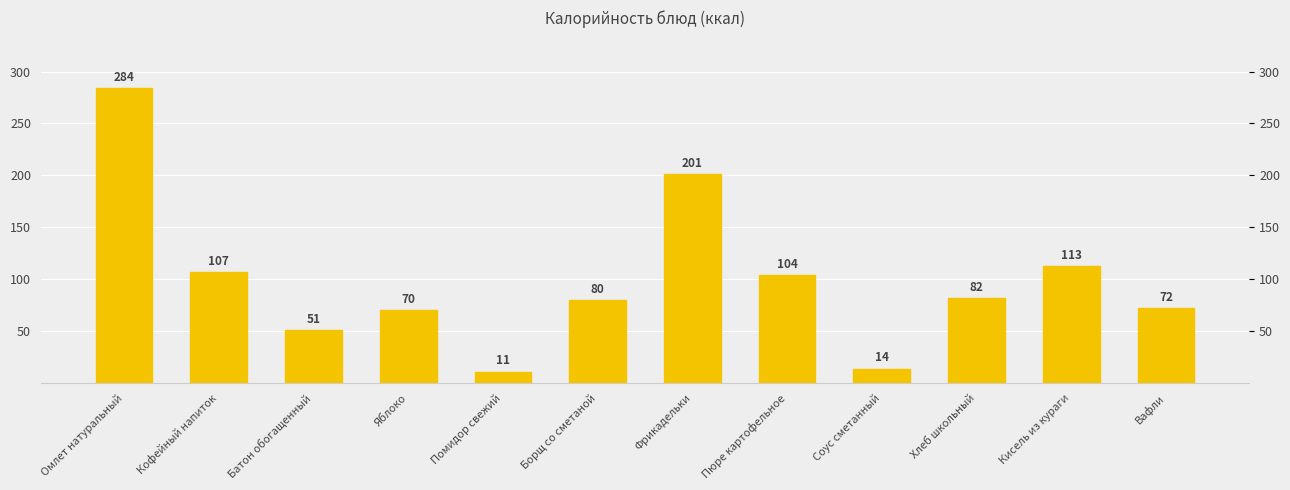

The value at Помидор свежий is 11. True or false?

True